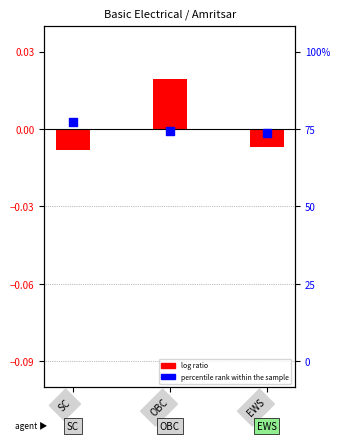

Which series has the widest spread of Y values?

log ratio